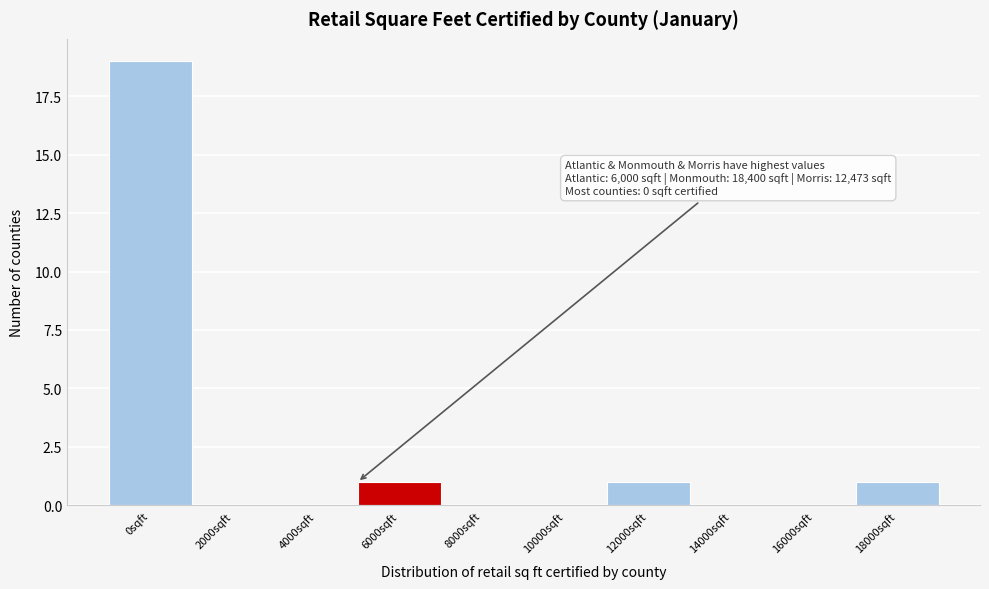

Reading left to right, what are all the values shown in this chart?

0sqft=19	2000sqft=0	4000sqft=0	6000sqft=1	8000sqft=0	10000sqft=0	12000sqft=1	14000sqft=0	16000sqft=0	18000sqft=1